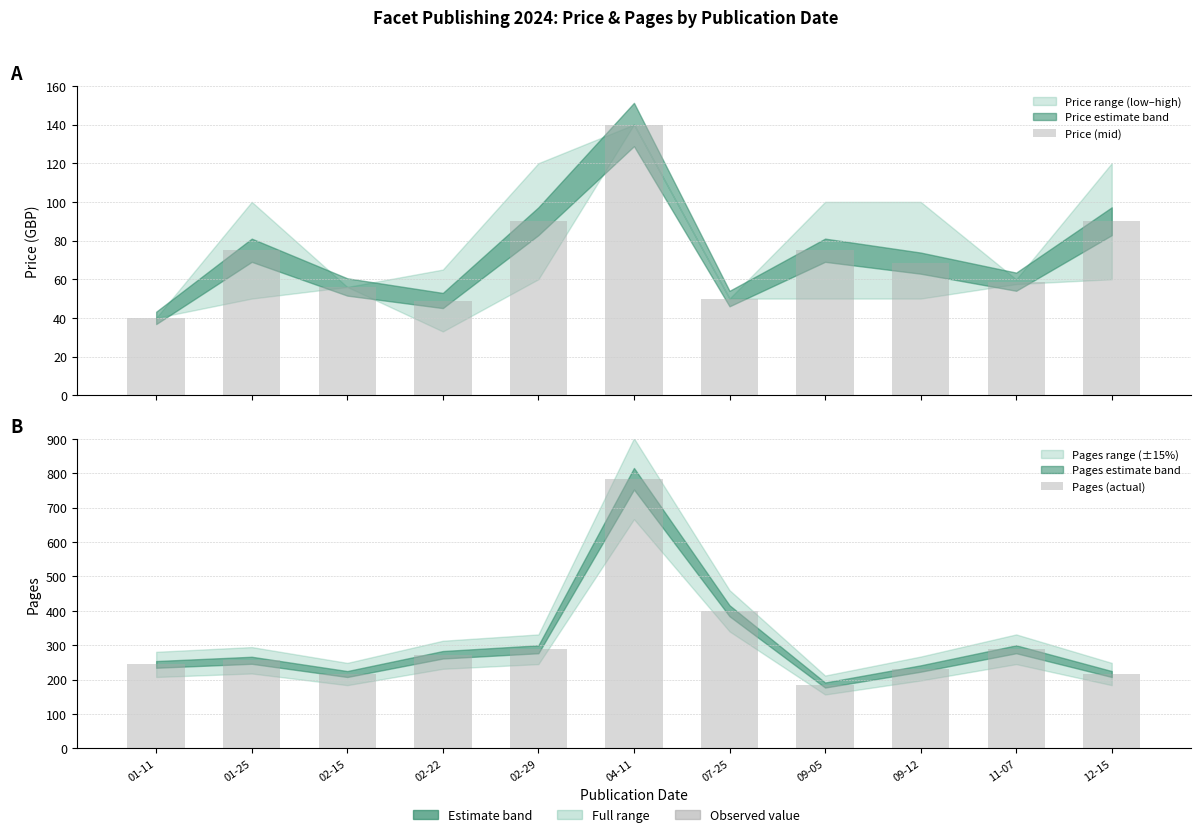

The value of Price (mid) at 09-05 is 125.4. True or false?

False